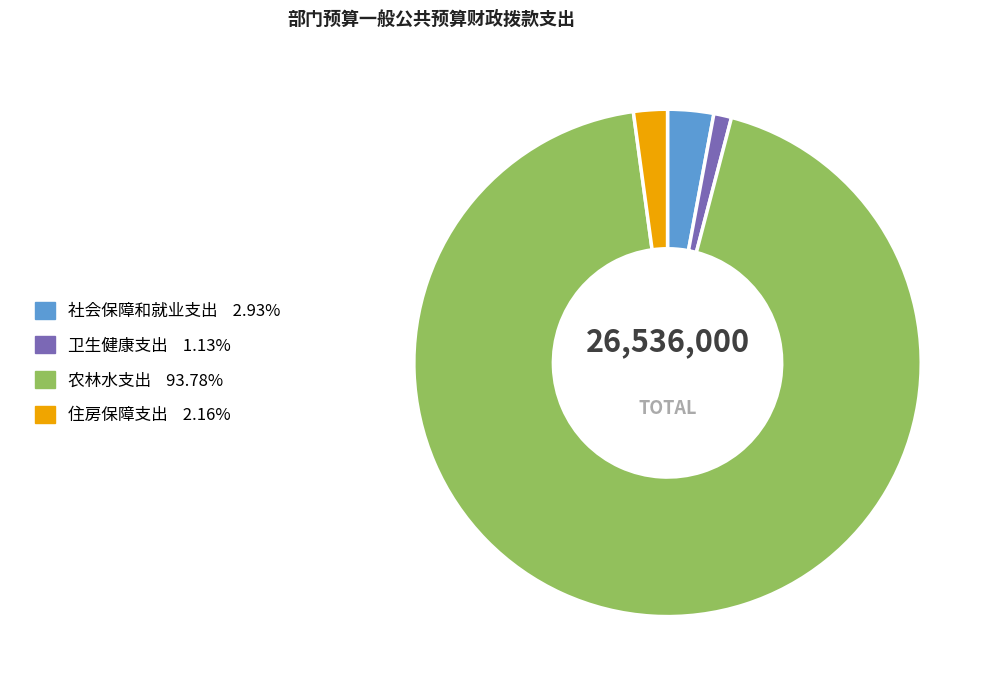

Rank the categories by value from highest to lowest.

农林水支出, 社会保障和就业支出, 住房保障支出, 卫生健康支出